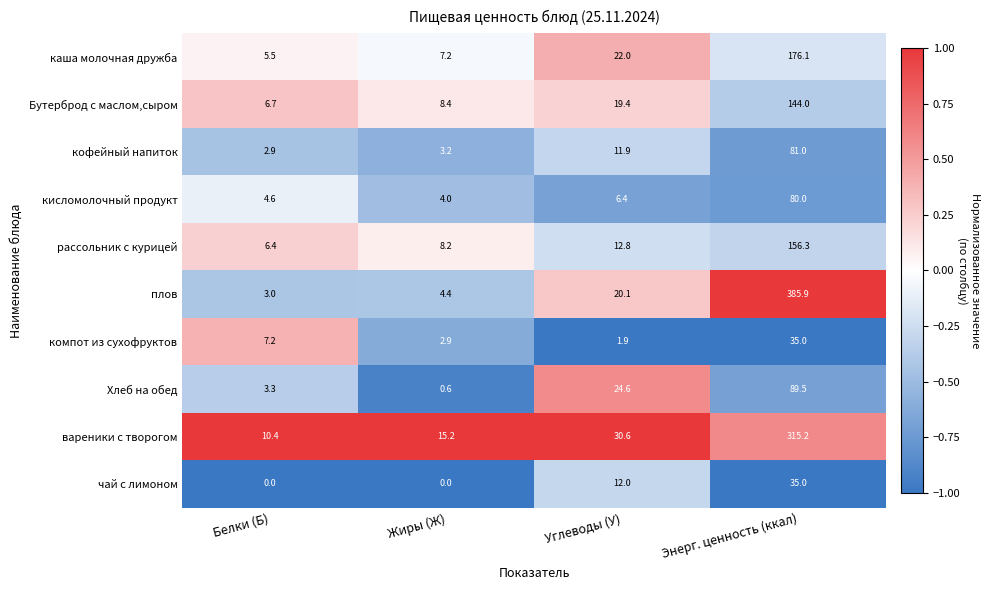

Which label corresponds to the largest value in the chart?

Энерг. ценность (ккал)